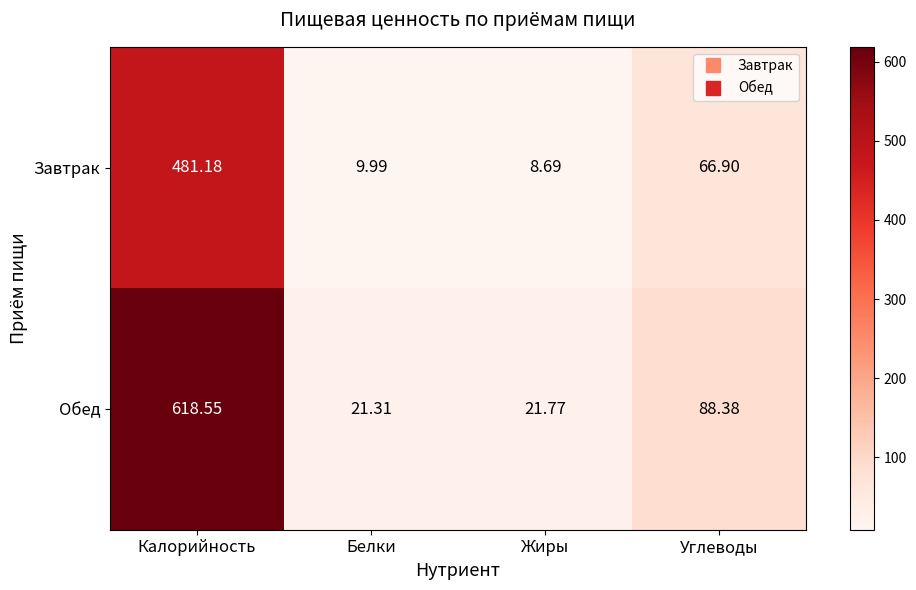

What is the difference between the highest and lowest values at Белки?

11.3